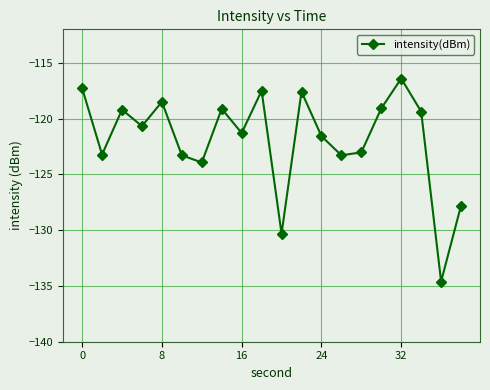

What is the maximum value shown in the chart?

-116.4